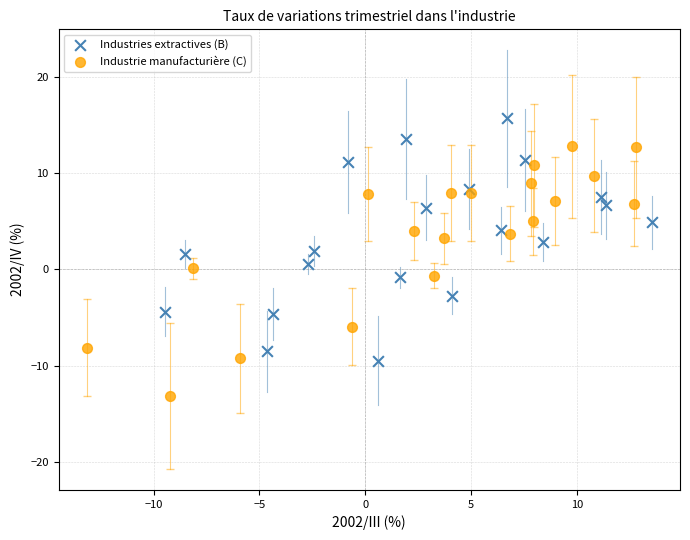

Which series contains the highest Y value?

Industries extractives (B)